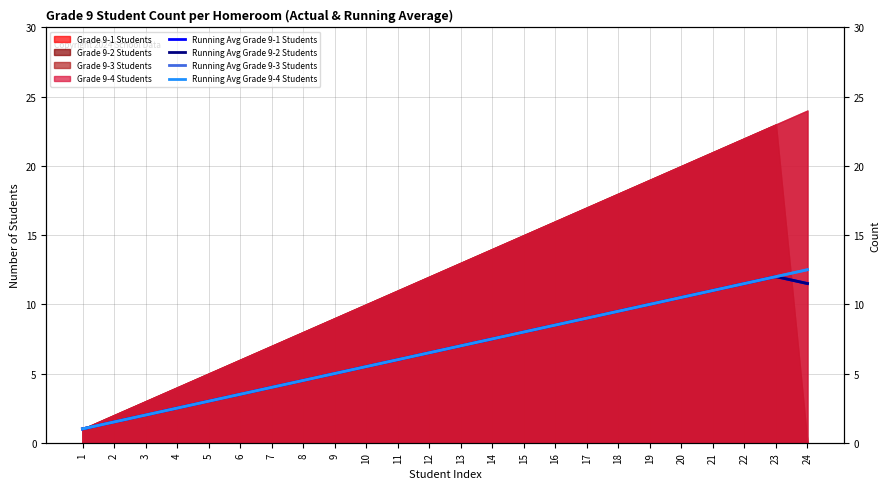

Reading left to right, list all the values displayed in this chart.

Running Avg Grade 9-1 Students: 1=1.0	2=1.5	3=2.0	4=2.5	5=3.0	6=3.5	7=4.0	8=4.5	9=5.0	10=5.5	11=6.0	12=6.5	13=7.0	14=7.5	15=8.0	16=8.5	17=9.0	18=9.5	19=10.0	20=10.5	21=11.0	22=11.5	23=12.0	24=11.5
Running Avg Grade 9-2 Students: 1=1.0	2=1.5	3=2.0	4=2.5	5=3.0	6=3.5	7=4.0	8=4.5	9=5.0	10=5.5	11=6.0	12=6.5	13=7.0	14=7.5	15=8.0	16=8.5	17=9.0	18=9.5	19=10.0	20=10.5	21=11.0	22=11.5	23=12.0	24=11.5
Running Avg Grade 9-3 Students: 1=1.0	2=1.5	3=2.0	4=2.5	5=3.0	6=3.5	7=4.0	8=4.5	9=5.0	10=5.5	11=6.0	12=6.5	13=7.0	14=7.5	15=8.0	16=8.5	17=9.0	18=9.5	19=10.0	20=10.5	21=11.0	22=11.5	23=12.0	24=12.5
Running Avg Grade 9-4 Students: 1=1.0	2=1.5	3=2.0	4=2.5	5=3.0	6=3.5	7=4.0	8=4.5	9=5.0	10=5.5	11=6.0	12=6.5	13=7.0	14=7.5	15=8.0	16=8.5	17=9.0	18=9.5	19=10.0	20=10.5	21=11.0	22=11.5	23=12.0	24=12.5